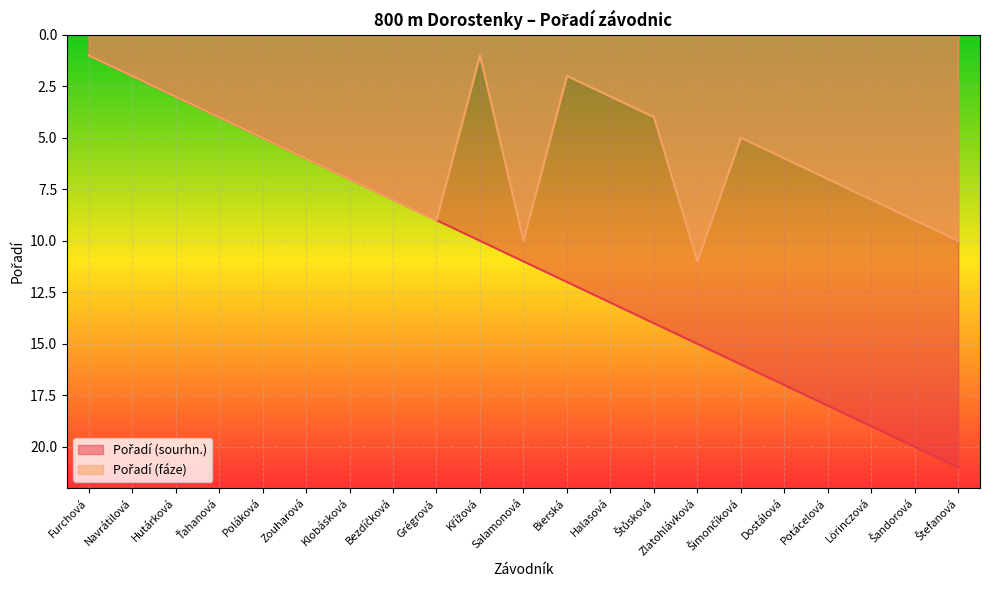

Does the chart display data point markers on the line(s)?

No